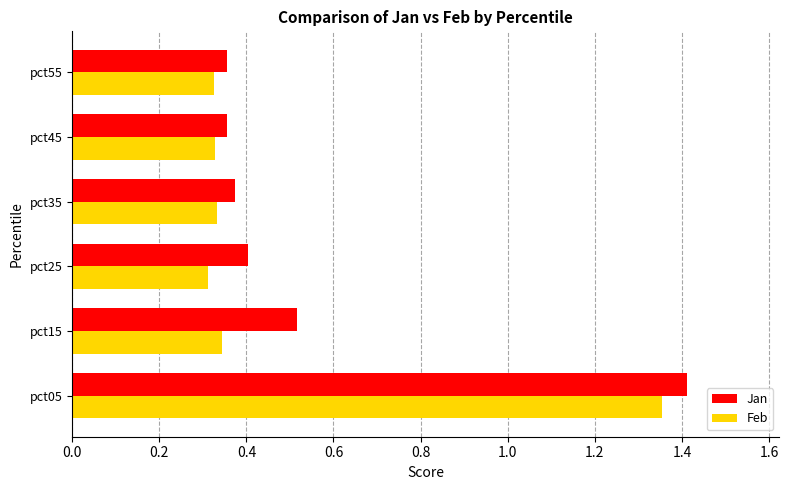

Which category has the highest value in the Jan series?

pct05